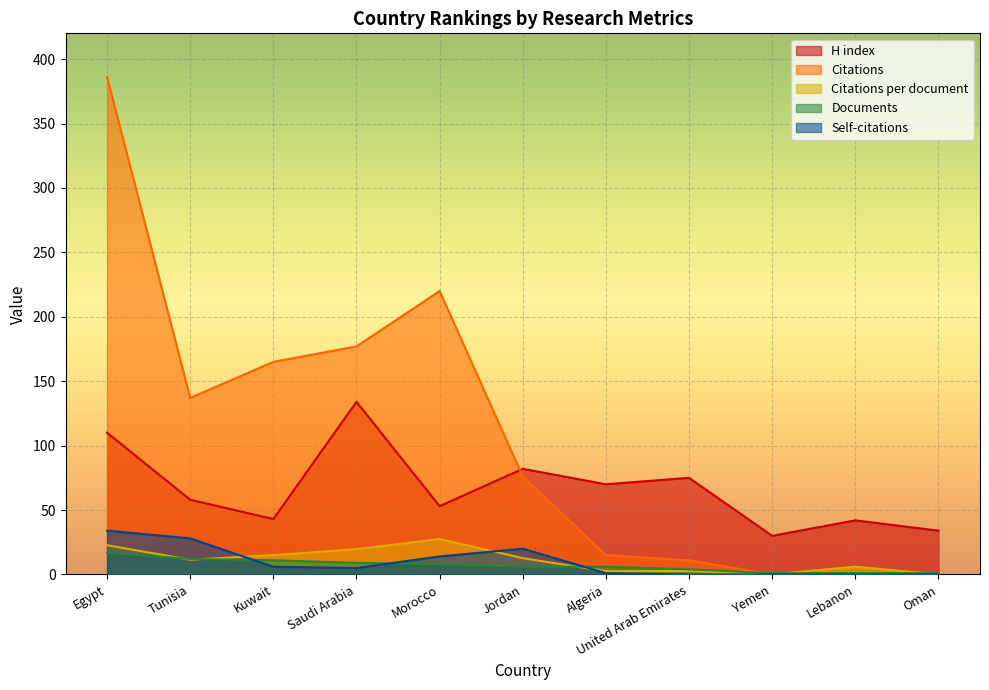

Does the chart display data point markers on the line(s)?

No